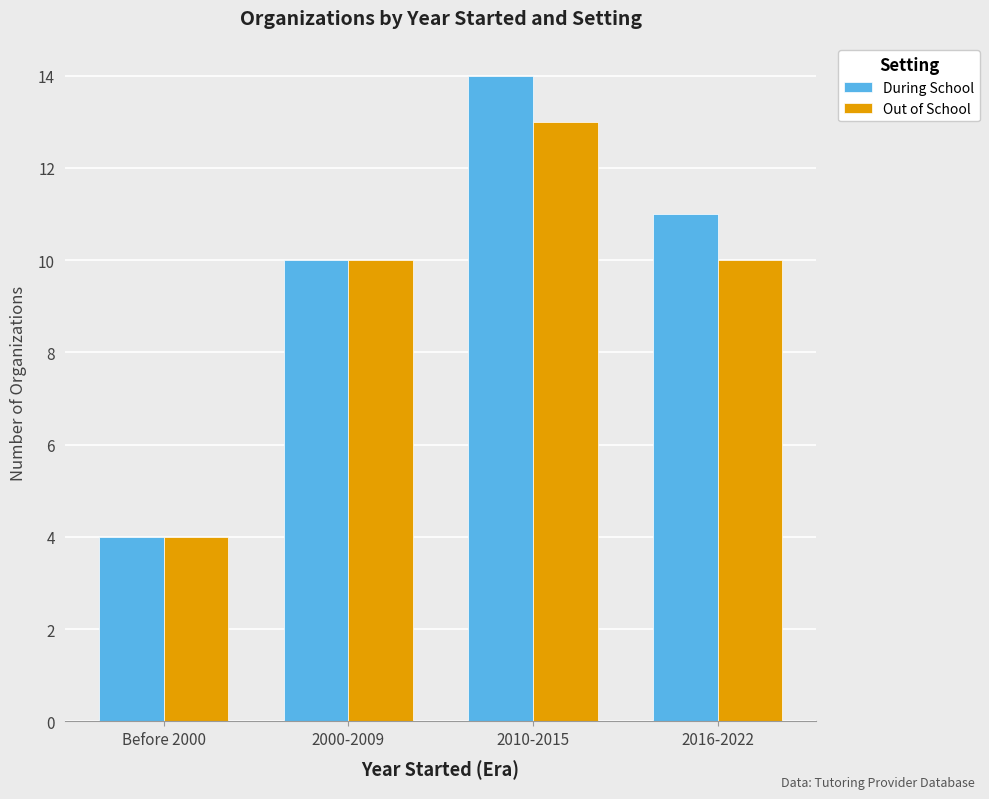

The value of During School at Before 2000 is 7. True or false?

False